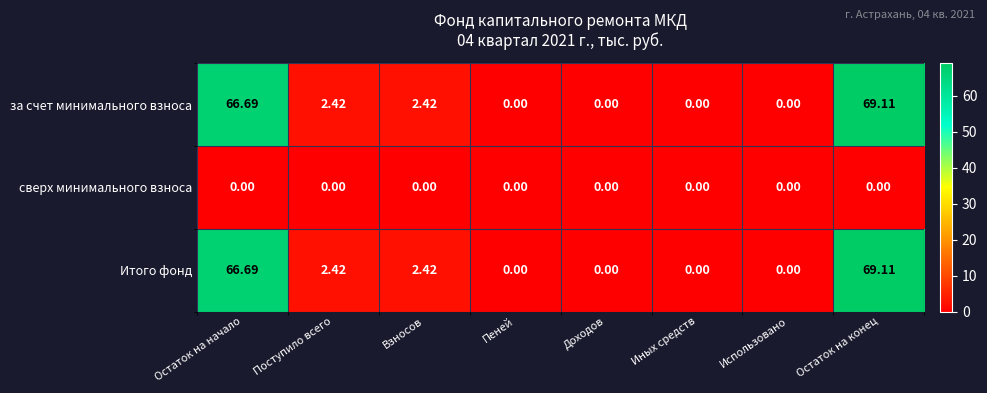

Where does the за счет минимального взноса series first go above 2?

Остаток на начало